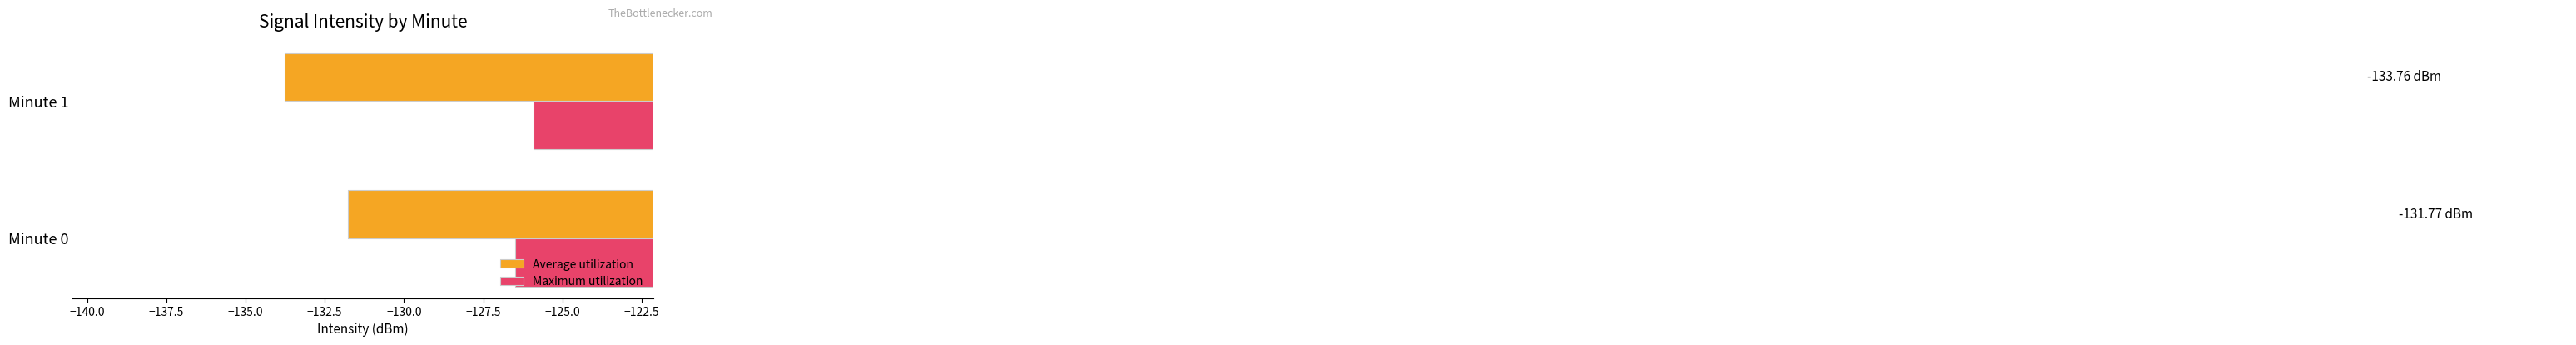

What is the total value across all series at Minute 1?

-259.7